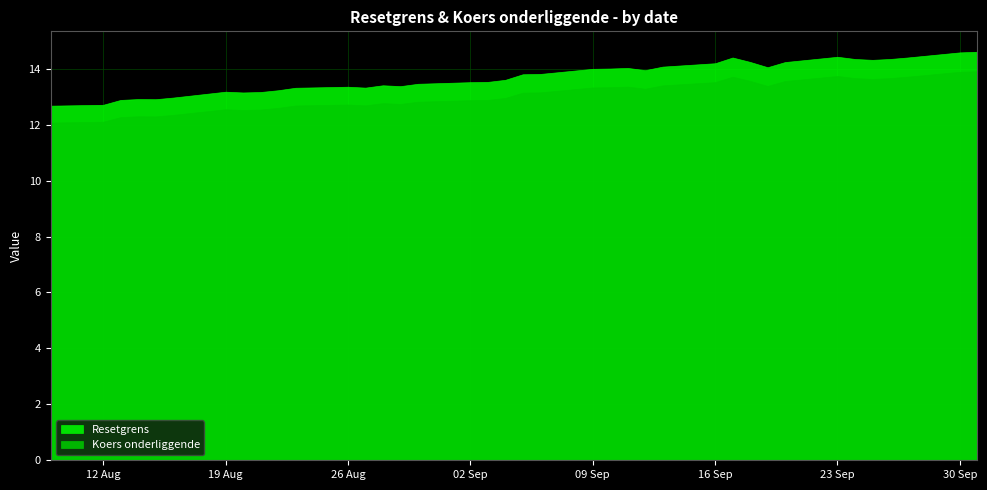

How many values in the Koers onderliggende series exceed 13?

19